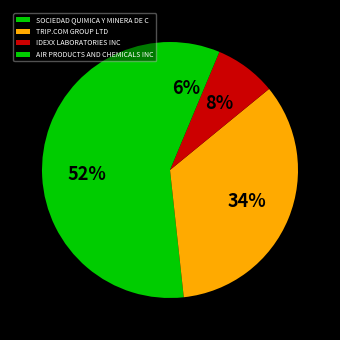

Which slice is the largest?

SOCIEDAD QUIMICA Y MINERA DE C